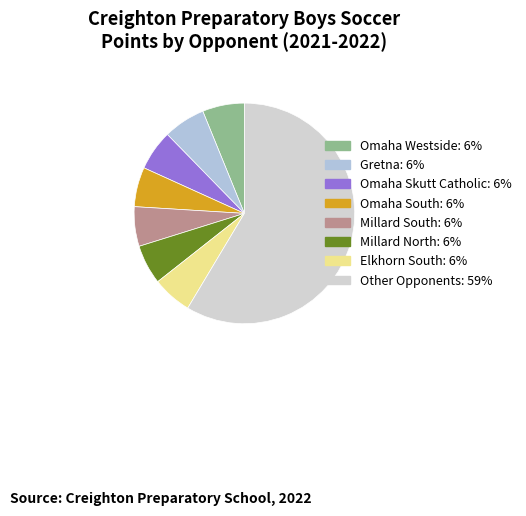

How many segments does this pie chart have?

8